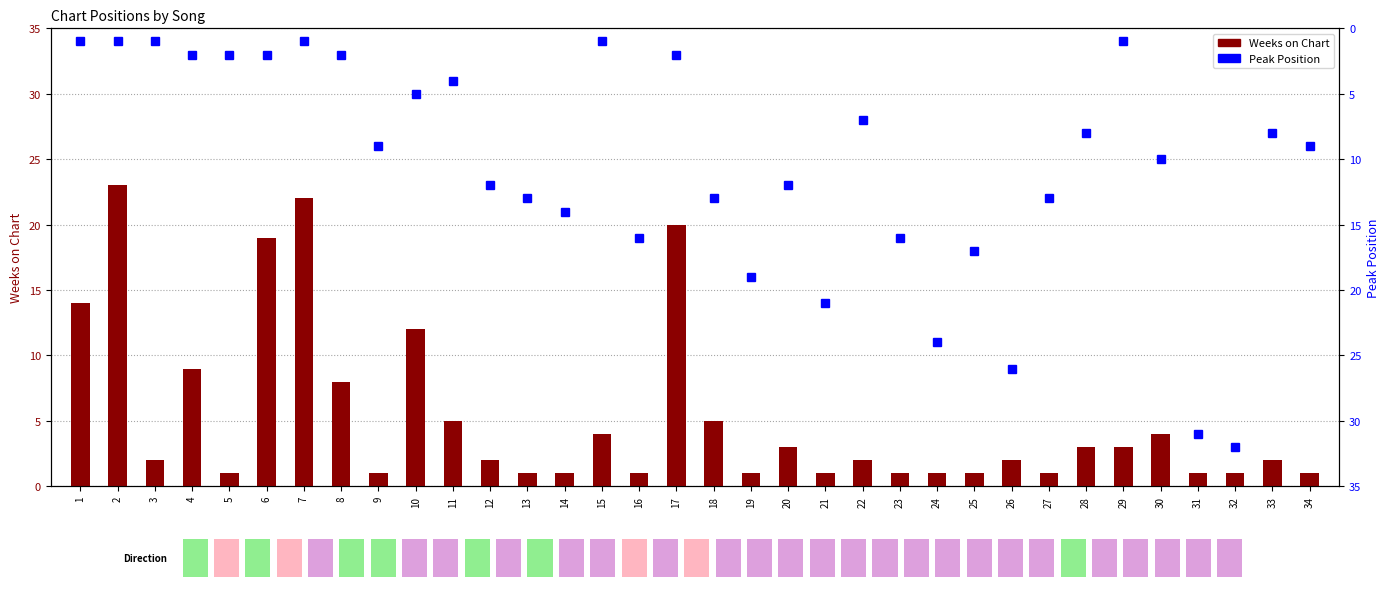

What is the difference between the highest and lowest values at 21?

20